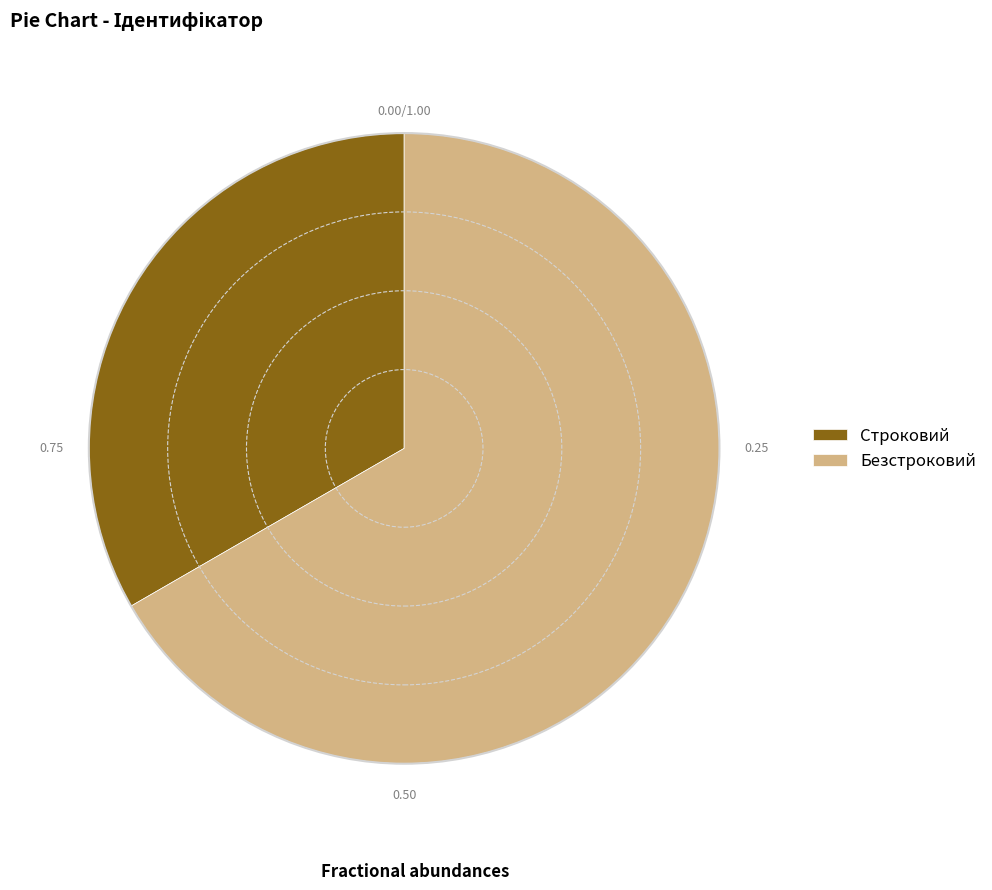

Combined, do Строковий and Безстроковий account for over 50%?

Yes